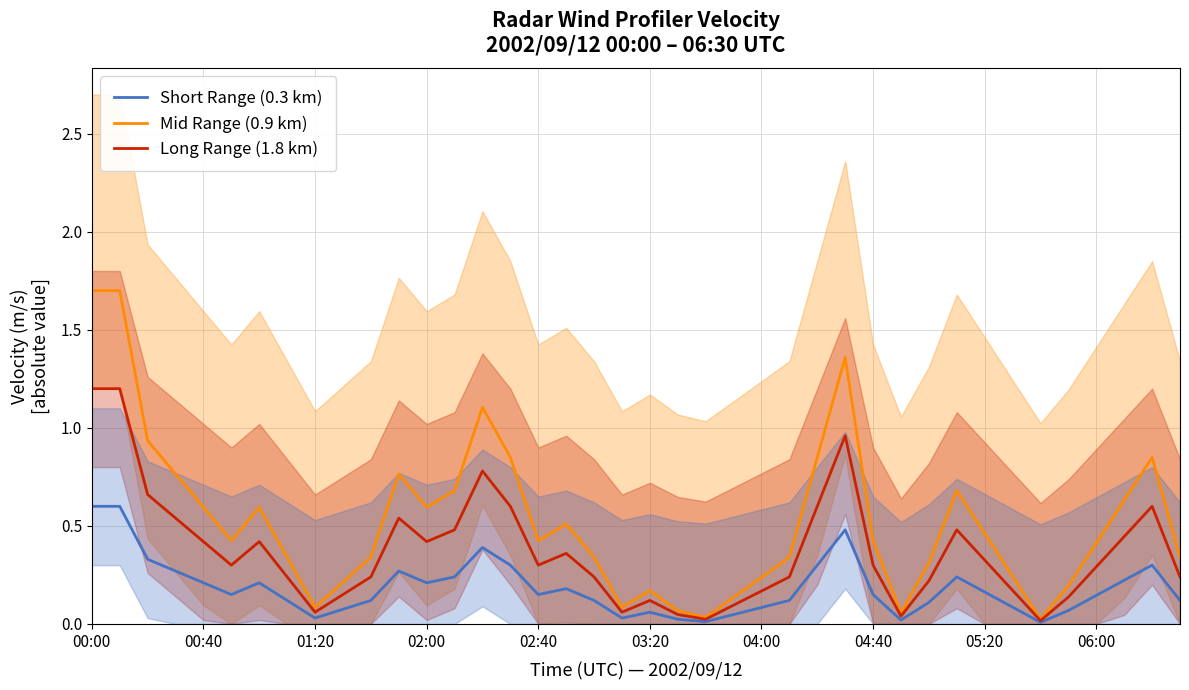

List the series in order of their peak value, highest first.

Mid Range (0.9 km), Long Range (1.8 km), Short Range (0.3 km)